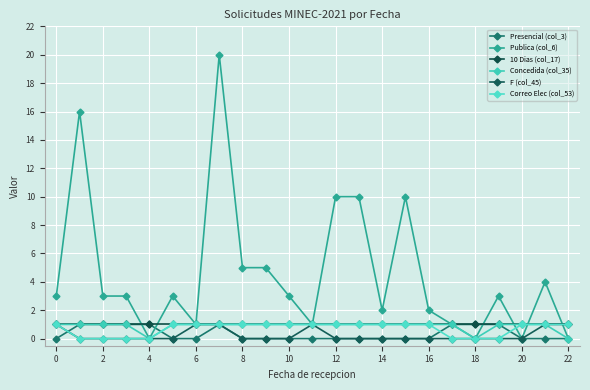

How many times do Presencial (col_3) and Concedida (col_35) cross each other?

1